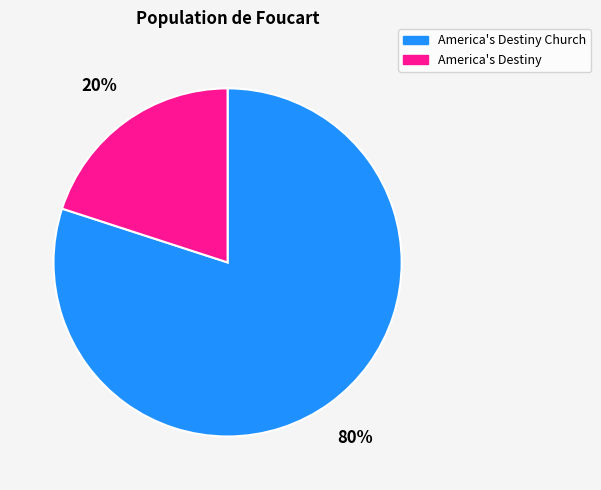

Combined, do America's Destiny Church and America's Destiny account for over 50%?

Yes